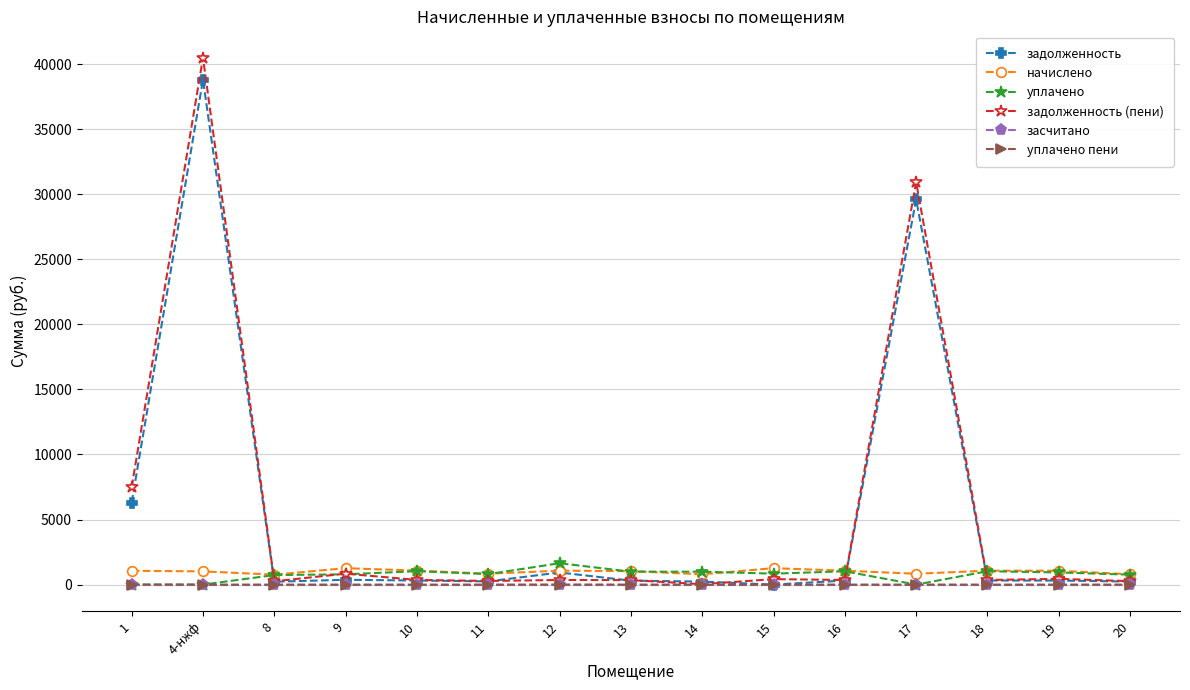

True or false: начислено has more than 1 points higher than both neighbors.

True